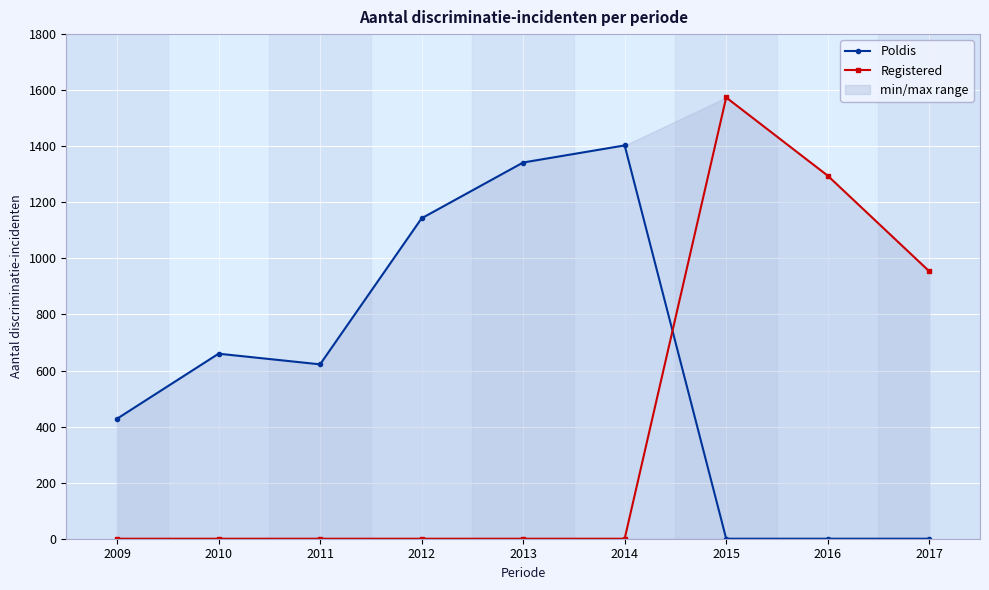

Between 2017 and 2013, which is larger?

2013